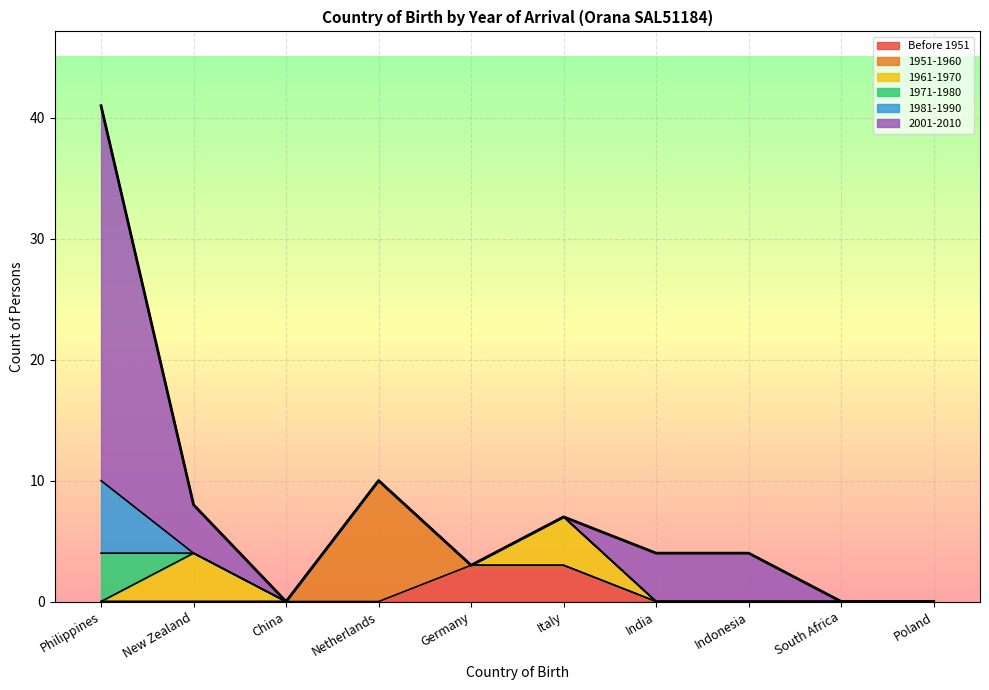

True or false: Before 1951 and 1981-1990 cross at least once.

False